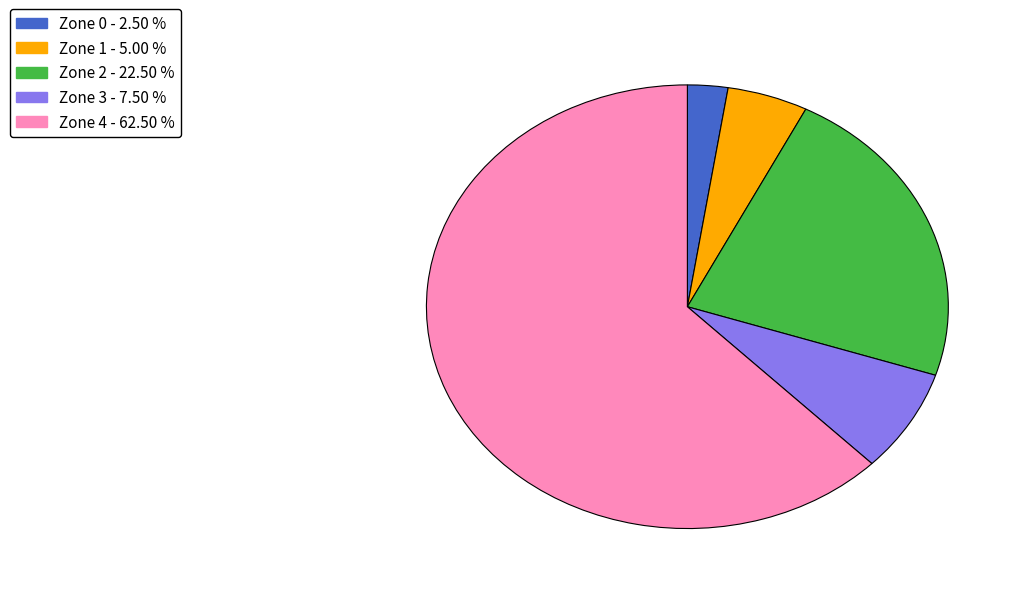

Is there a majority slice in this chart?

Yes